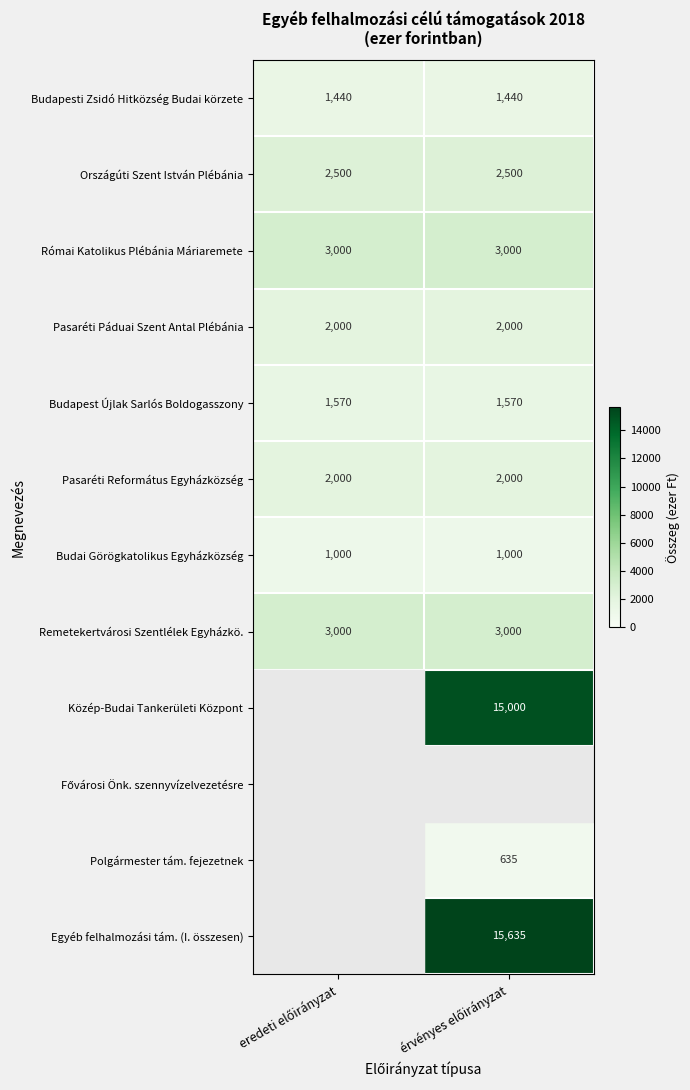

What is the minimum value for Budapest Újlak Sarlós Boldogasszony?

1570